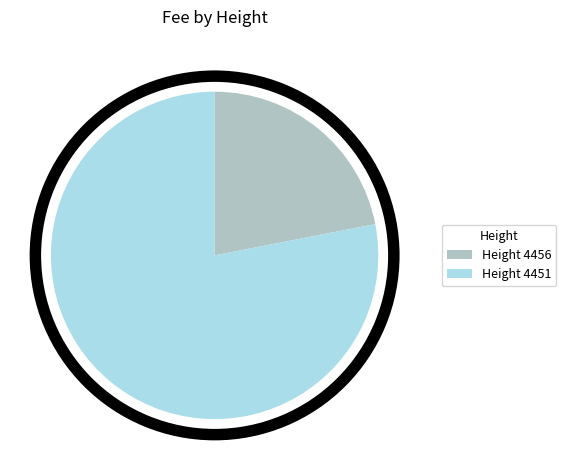

The 4451 slice represents 70% of the pie. True or false?

False